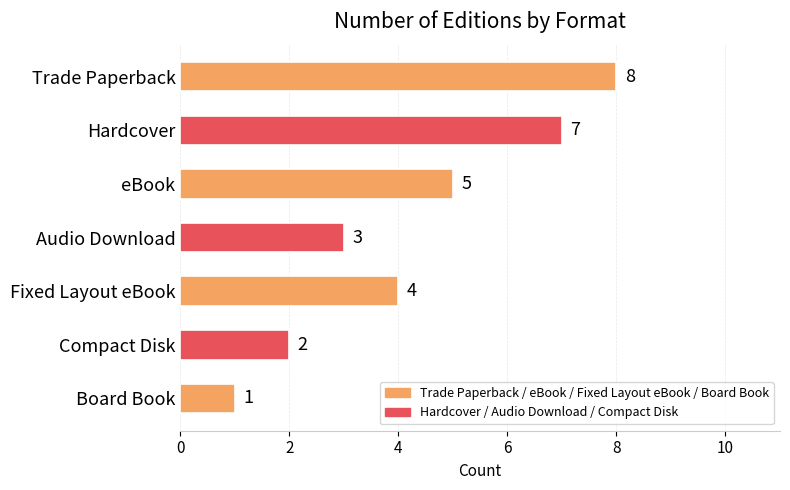

What is the value of the 5th bar from the top?

4